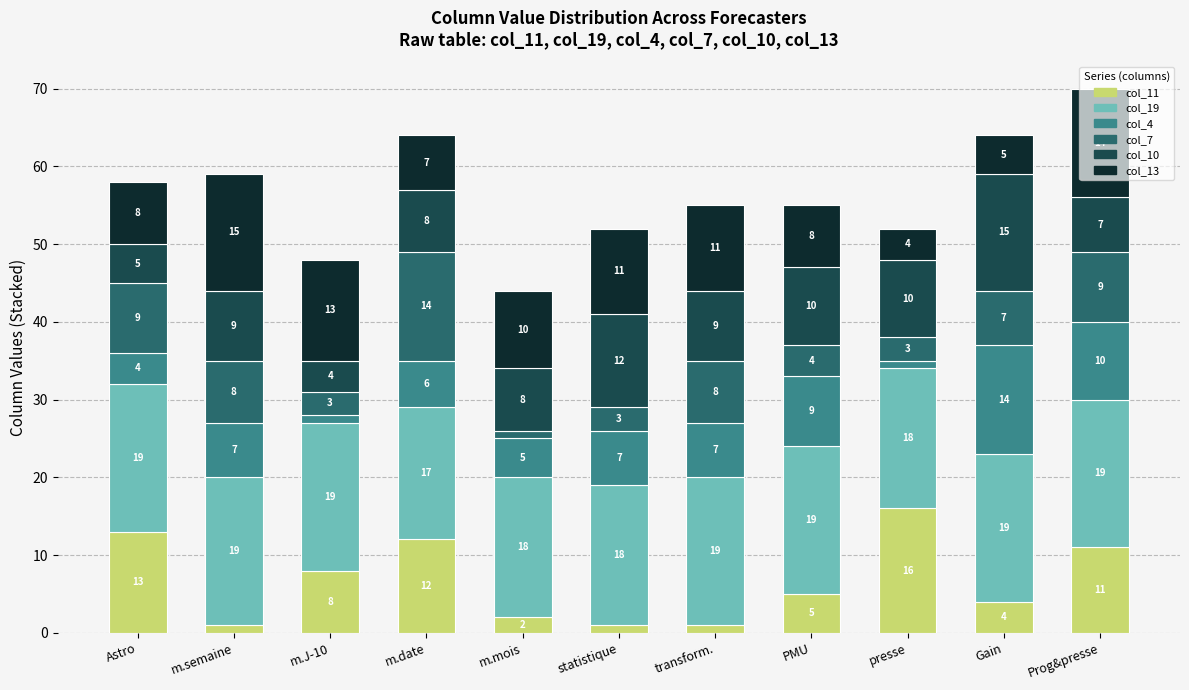

Count the number of categories in the chart.

11